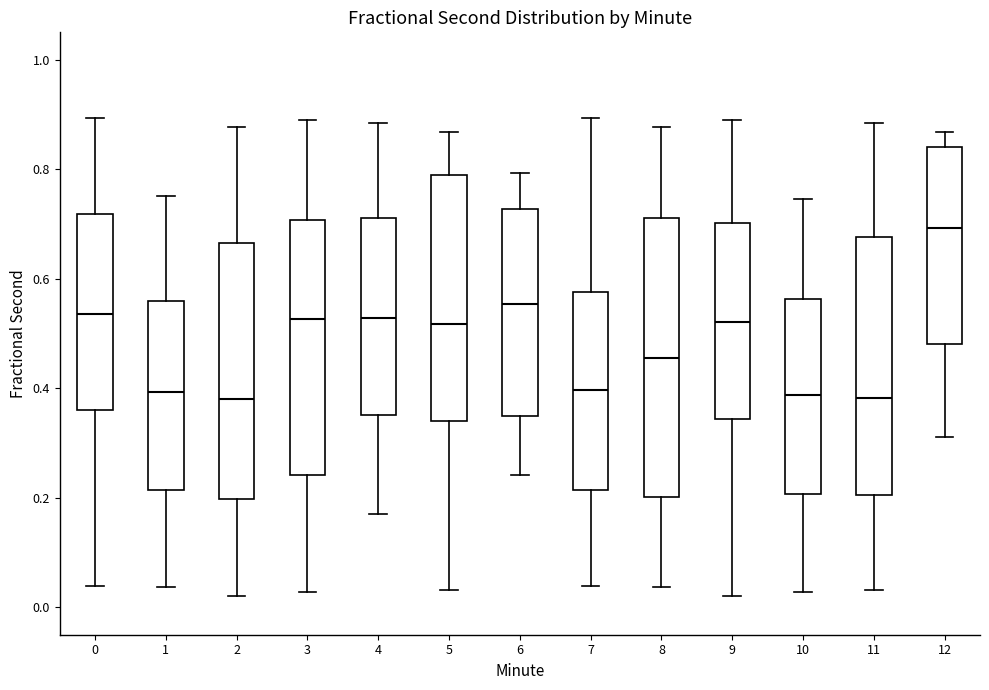

Which box has the highest median line?

12